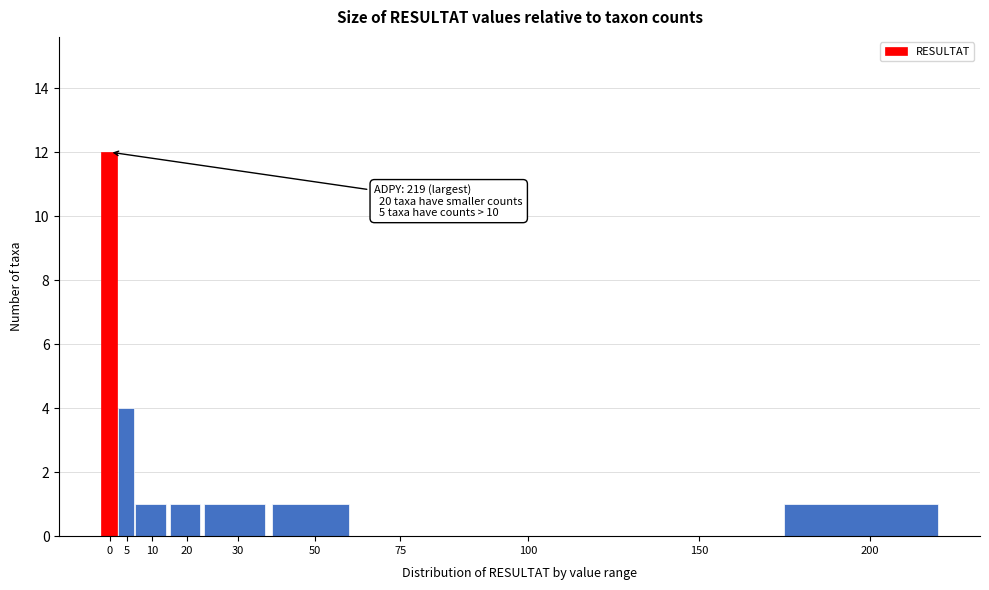

Reading left to right, what are all the values shown in this chart?

0=12	5=4	10=1	20=1	30=1	50=1	75=0	100=0	150=0	200=1